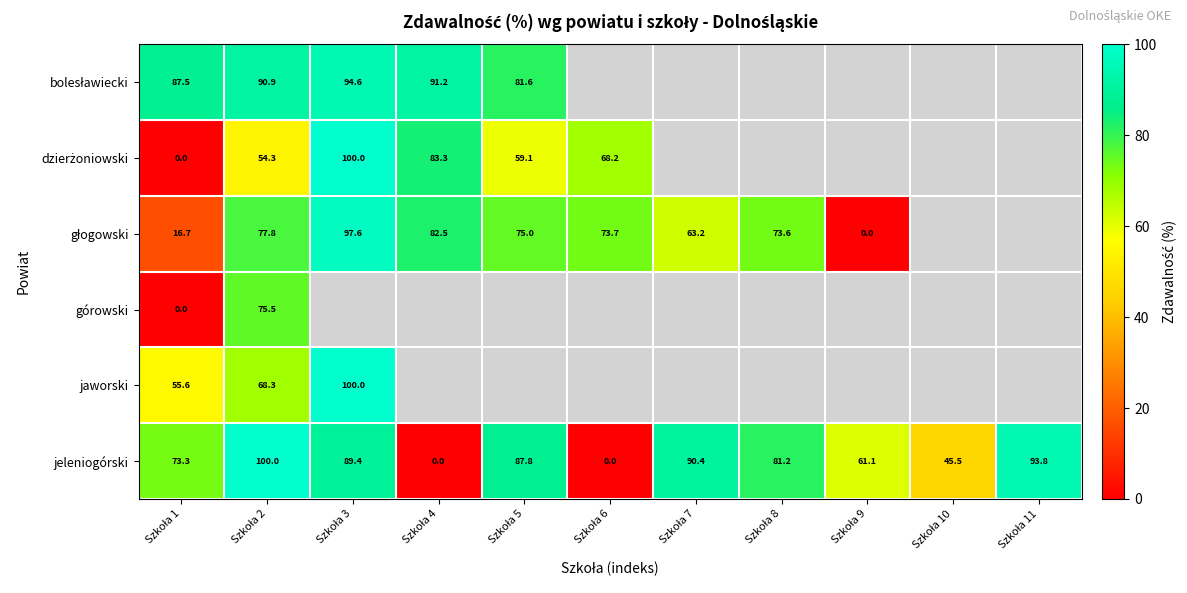

How many values in the jeleniogórski series are below 81?

5